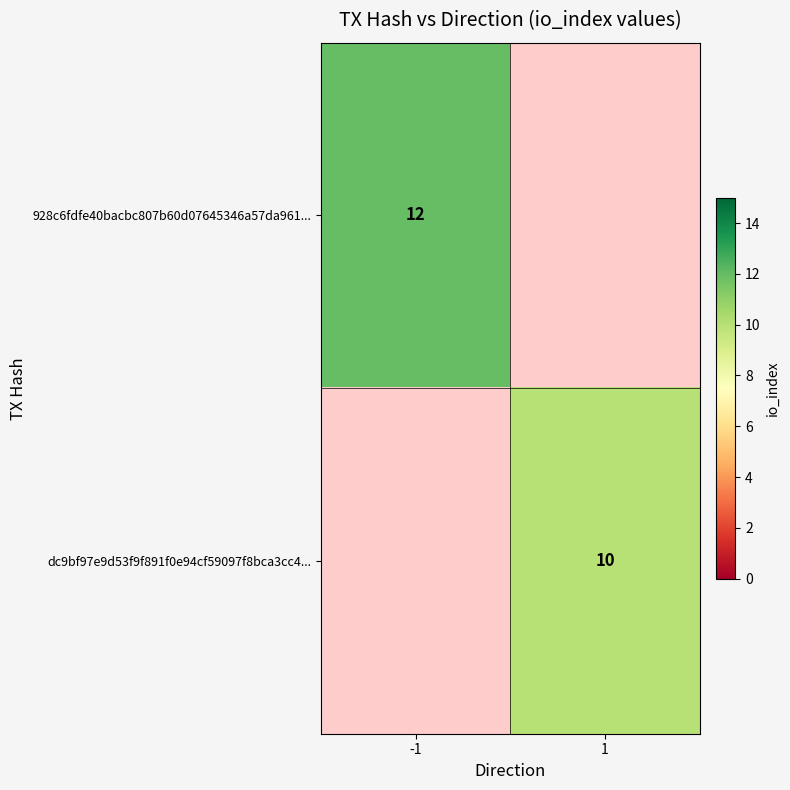

The dc9bf97e9d53f9f891f0e94cf59097f8bca3cc4... series shows 13.3 at 1. True or false?

False